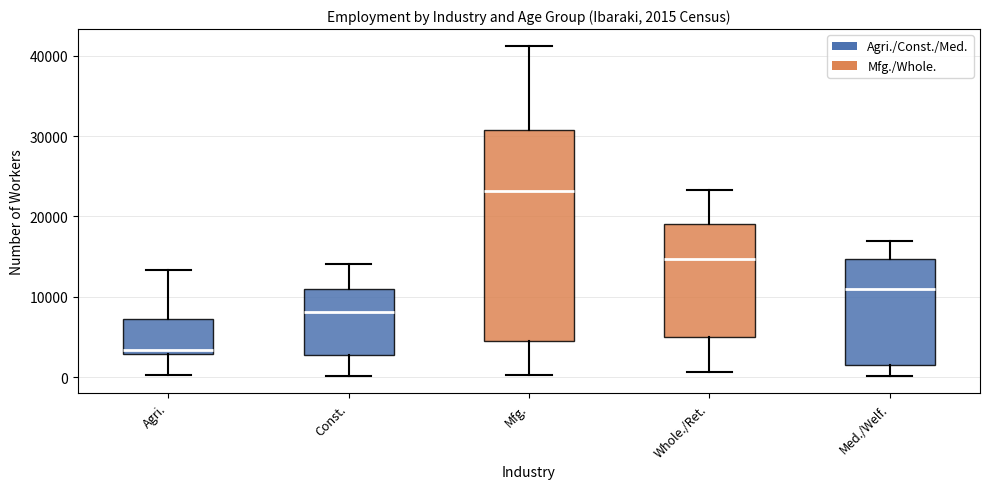

Which box's median line is the highest?

Mfg.